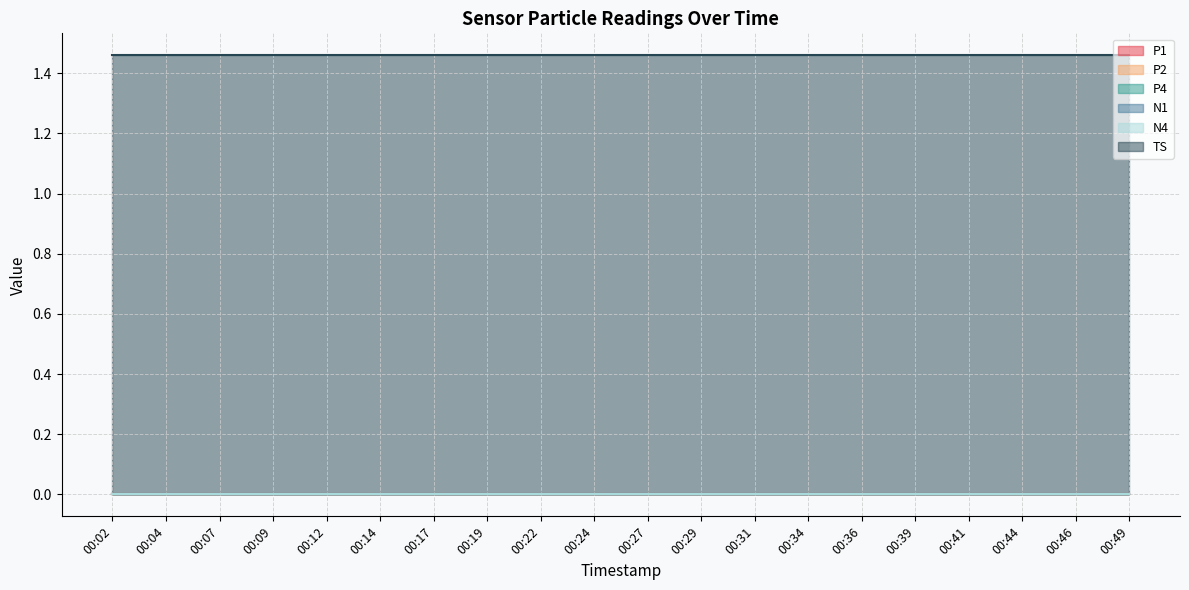

Between 00:12 and 00:04, which is larger?

00:12